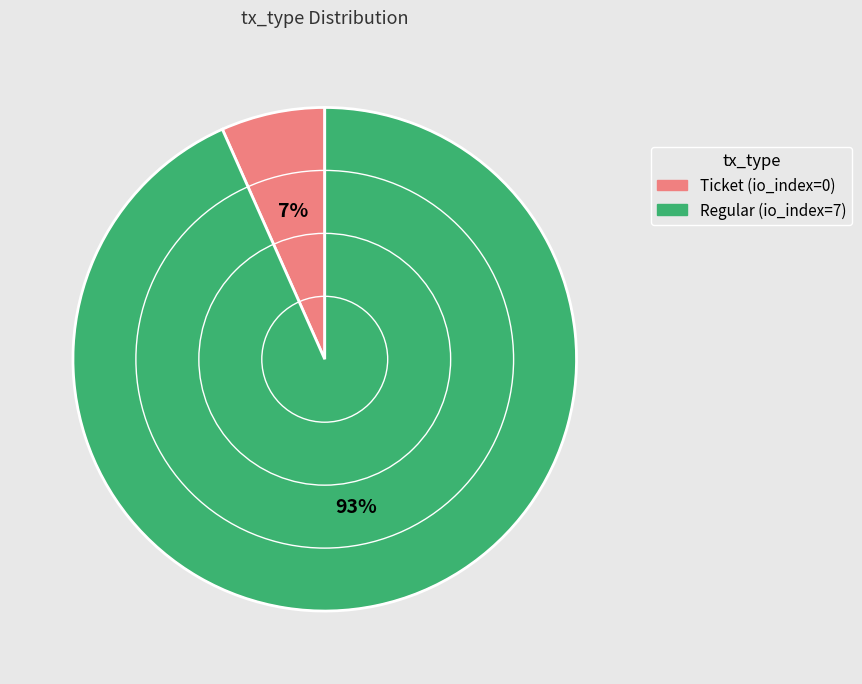

Is it true that Ticket is 12% of the pie?

False